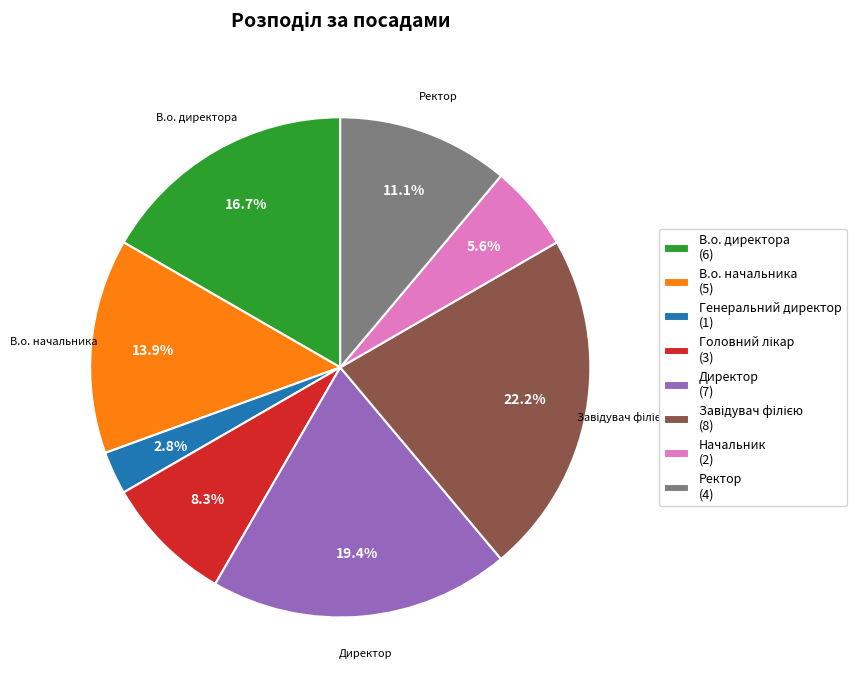

To the nearest percent, what percentage of the pie is В.о. директора?

17%